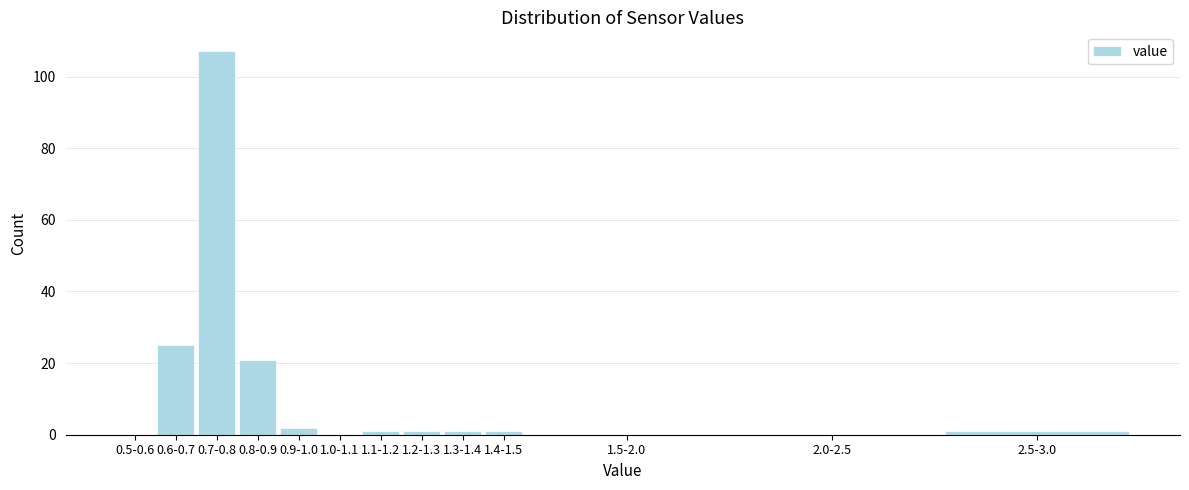

Reading left to right, transcribe all the data shown in this chart.

0.5-0.6=0	0.6-0.7=25	0.7-0.8=107	0.8-0.9=21	0.9-1.0=2	1.0-1.1=0	1.1-1.2=1	1.2-1.3=1	1.3-1.4=1	1.4-1.5=1	1.5-2.0=0	2.0-2.5=0	2.5-3.0=1